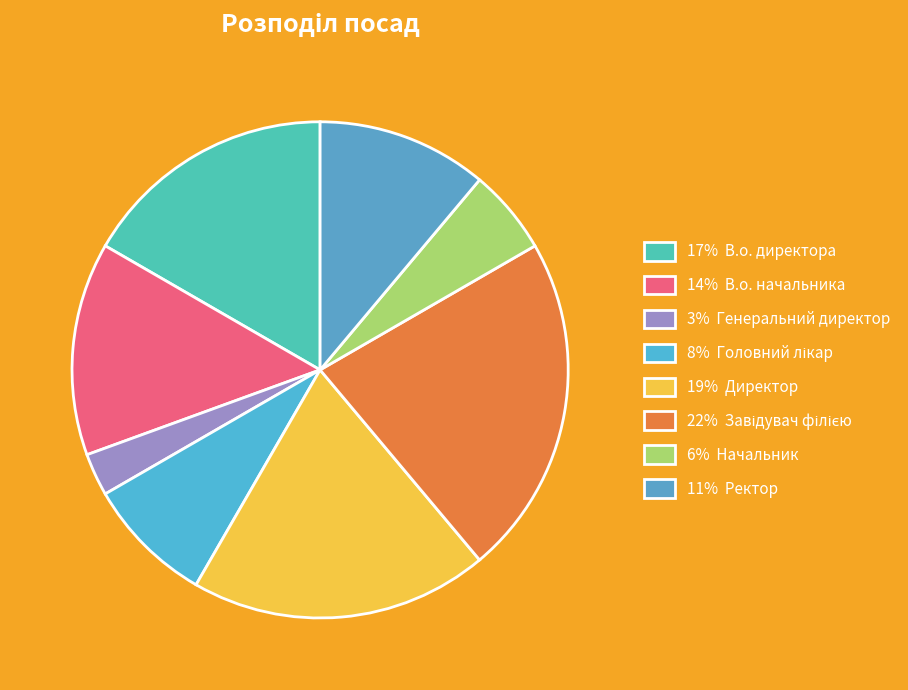

Does any single category account for the majority?

No